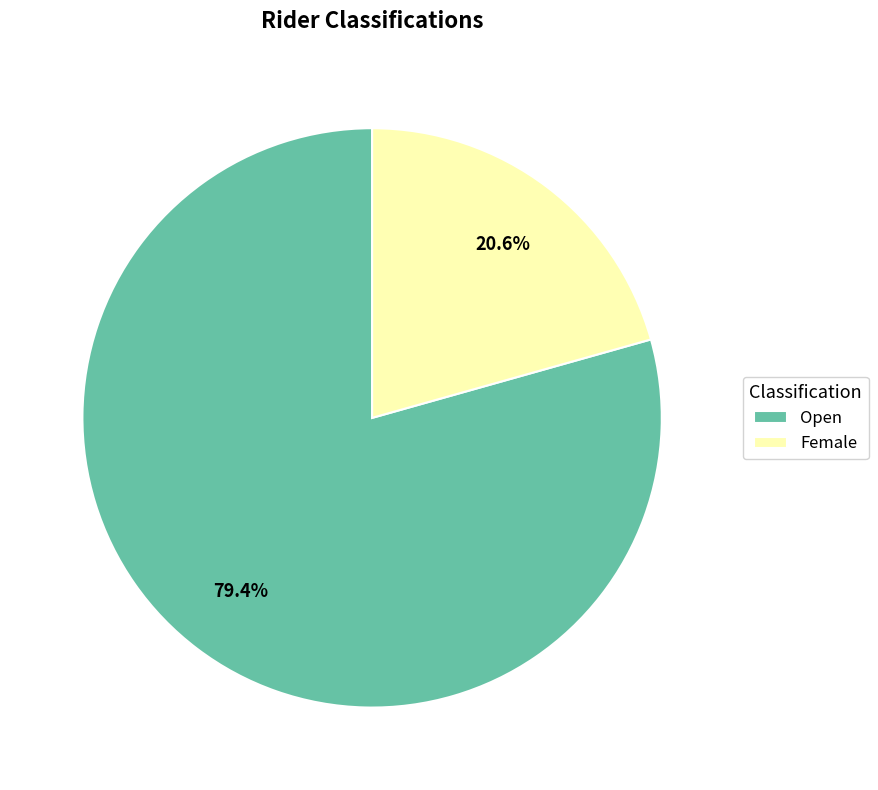

What percentage is the Open slice, to the nearest percent?

79%